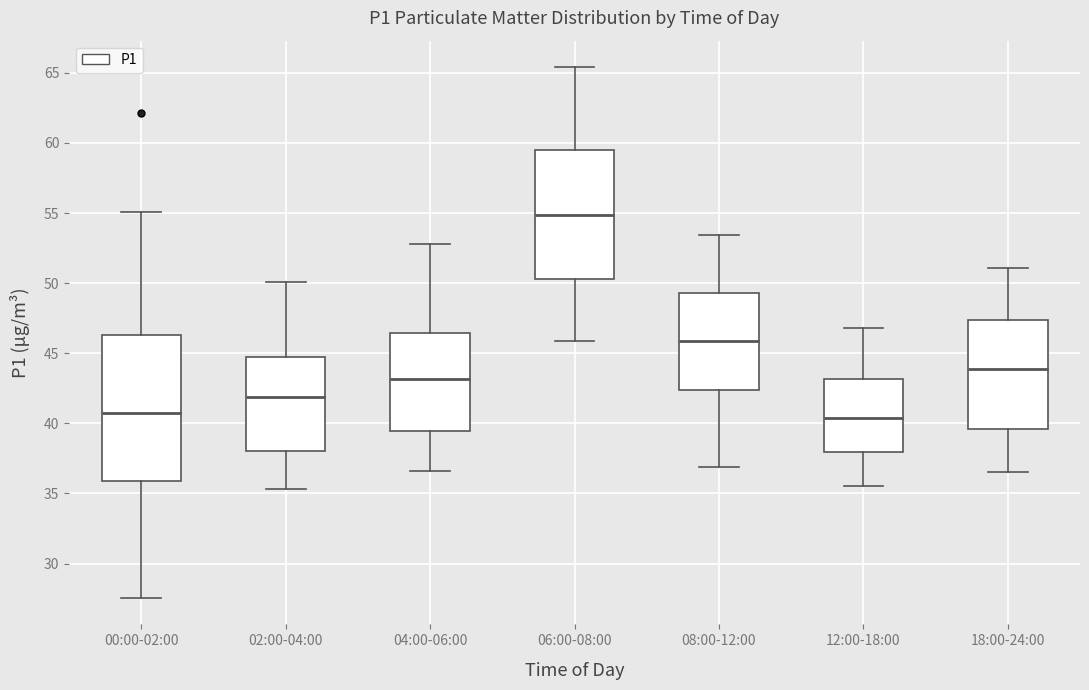

Reading left to right, transcribe this box plot: for each box, give where its median line is, the range the box spans, and where its two whiskers end, as read against the y-axis. The values are not printed on the chart, so give them approximately, as read against the axis.

00:00-02:00: median 40.5, box 36.0 to 46.5, whiskers 27.5 to 55.0
02:00-04:00: median 42.0, box 38.0 to 45.0, whiskers 35.5 to 50.0
04:00-06:00: median 43.0, box 39.5 to 46.5, whiskers 36.5 to 53.0
06:00-08:00: median 55.0, box 50.5 to 59.5, whiskers 46.0 to 65.5
08:00-12:00: median 46.0, box 42.5 to 49.5, whiskers 37.0 to 53.5
12:00-18:00: median 40.5, box 38.0 to 43.0, whiskers 35.5 to 47.0
18:00-24:00: median 44.0, box 39.5 to 47.5, whiskers 36.5 to 51.0